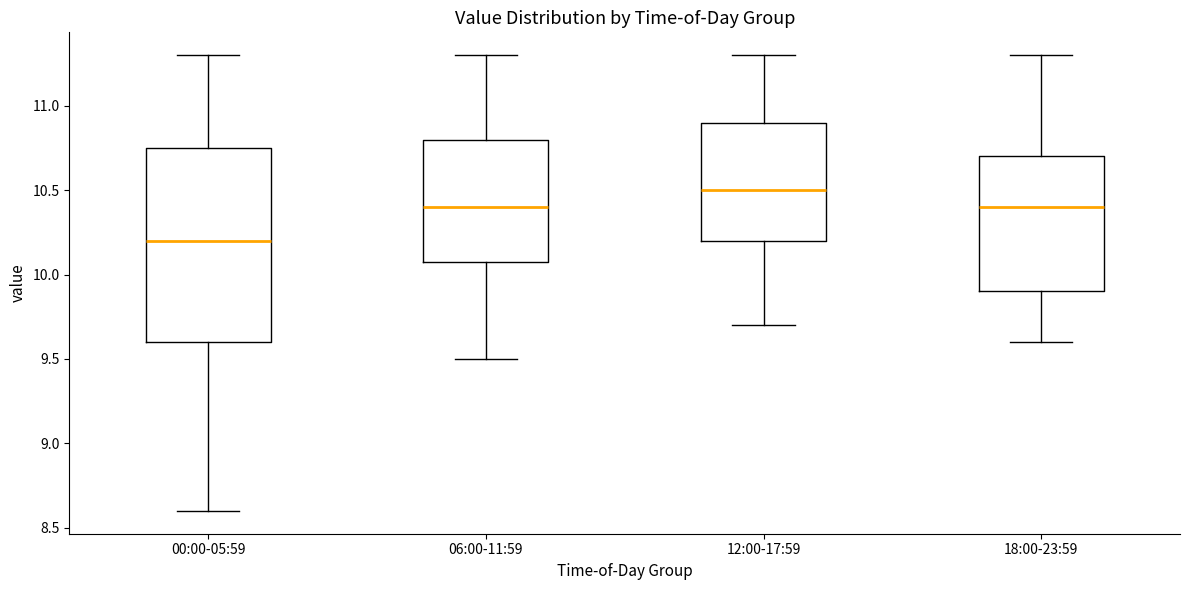

Reading left to right, read every box against the y-axis: the position of its median line, the range the box covers, and the ends of its whiskers. The values are not printed on the chart, so give them approximately, as read against the axis.

00:00-05:59: median 10.20, box 9.60 to 10.75, whiskers 8.60 to 11.30
06:00-11:59: median 10.40, box 10.10 to 10.80, whiskers 9.50 to 11.30
12:00-17:59: median 10.50, box 10.20 to 10.90, whiskers 9.70 to 11.30
18:00-23:59: median 10.40, box 9.90 to 10.70, whiskers 9.60 to 11.30